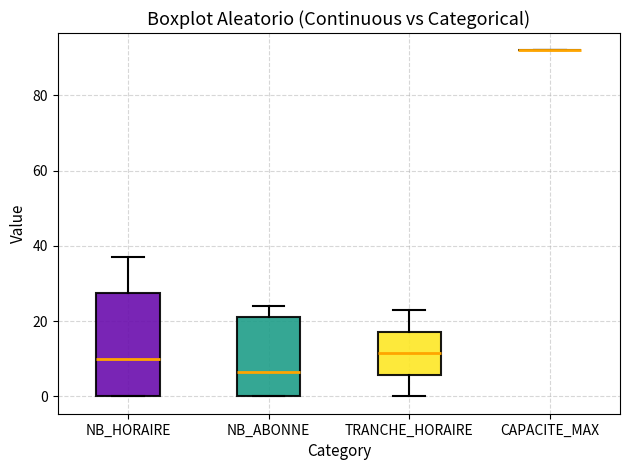

Comparing the boxes themselves (not the whiskers), which one is the tallest?

NB_HORAIRE